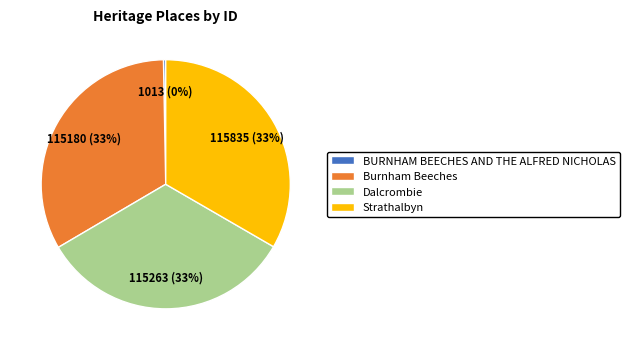

Is there a majority slice in this chart?

No